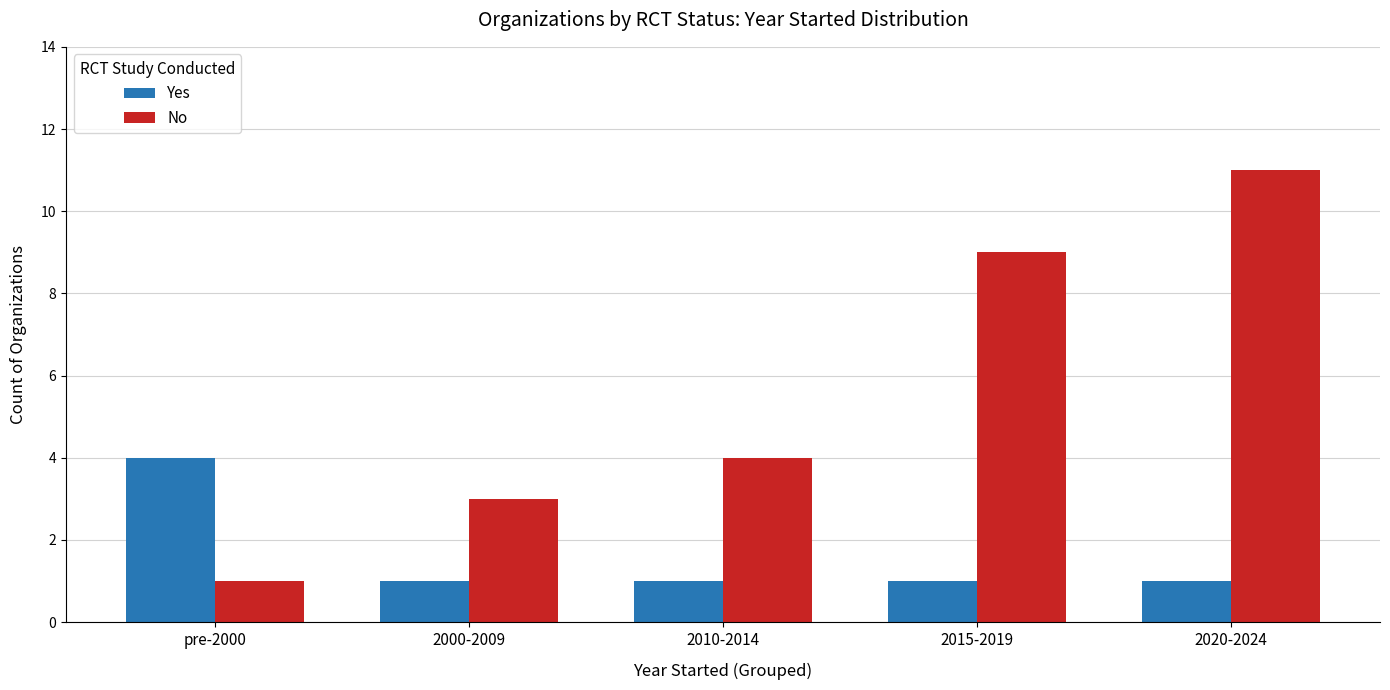

What is the sum of all No values?

28